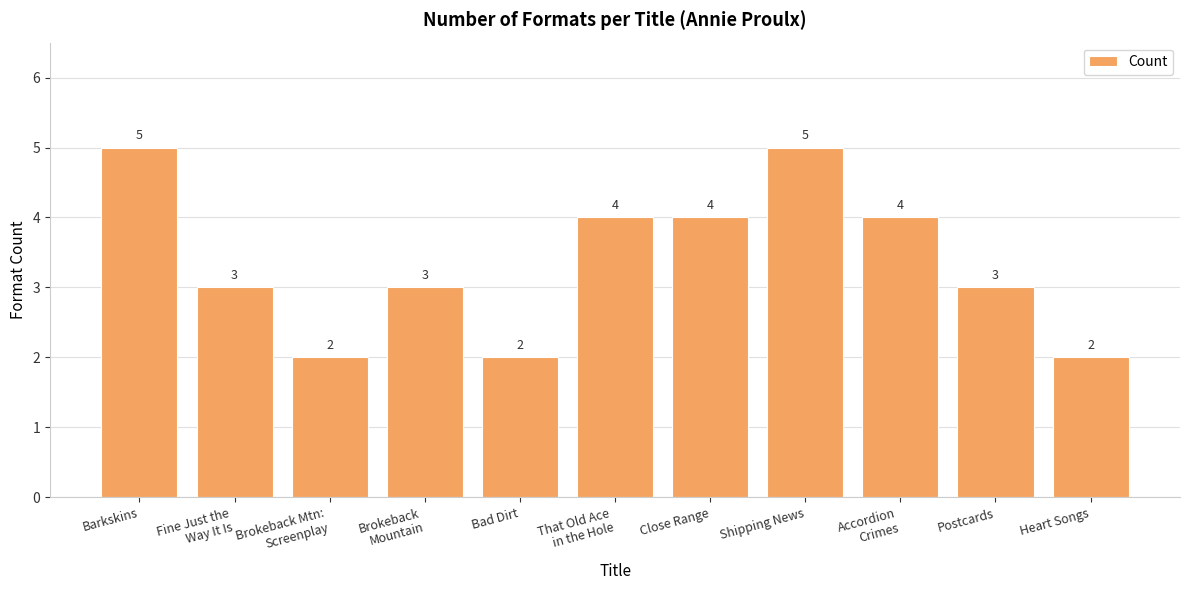

What is the change in value from That Old Ace
in the Hole to Shipping News?

+1